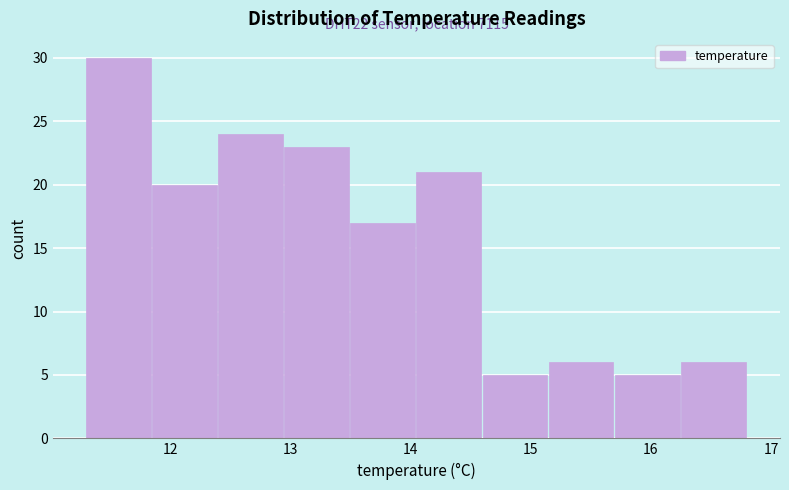

Which range on the x-axis has the tallest bar?

11.30 to 11.85